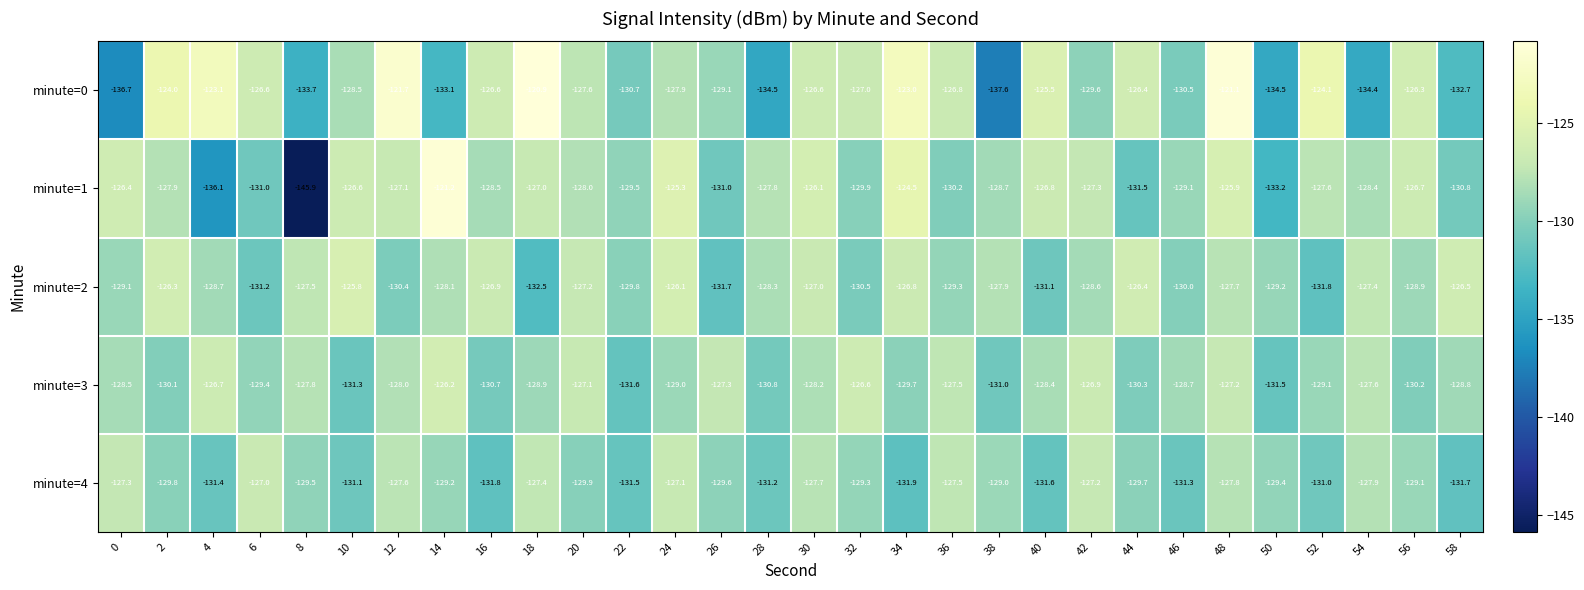

Between 38 and 56, which series saw the biggest shift?

minute=0